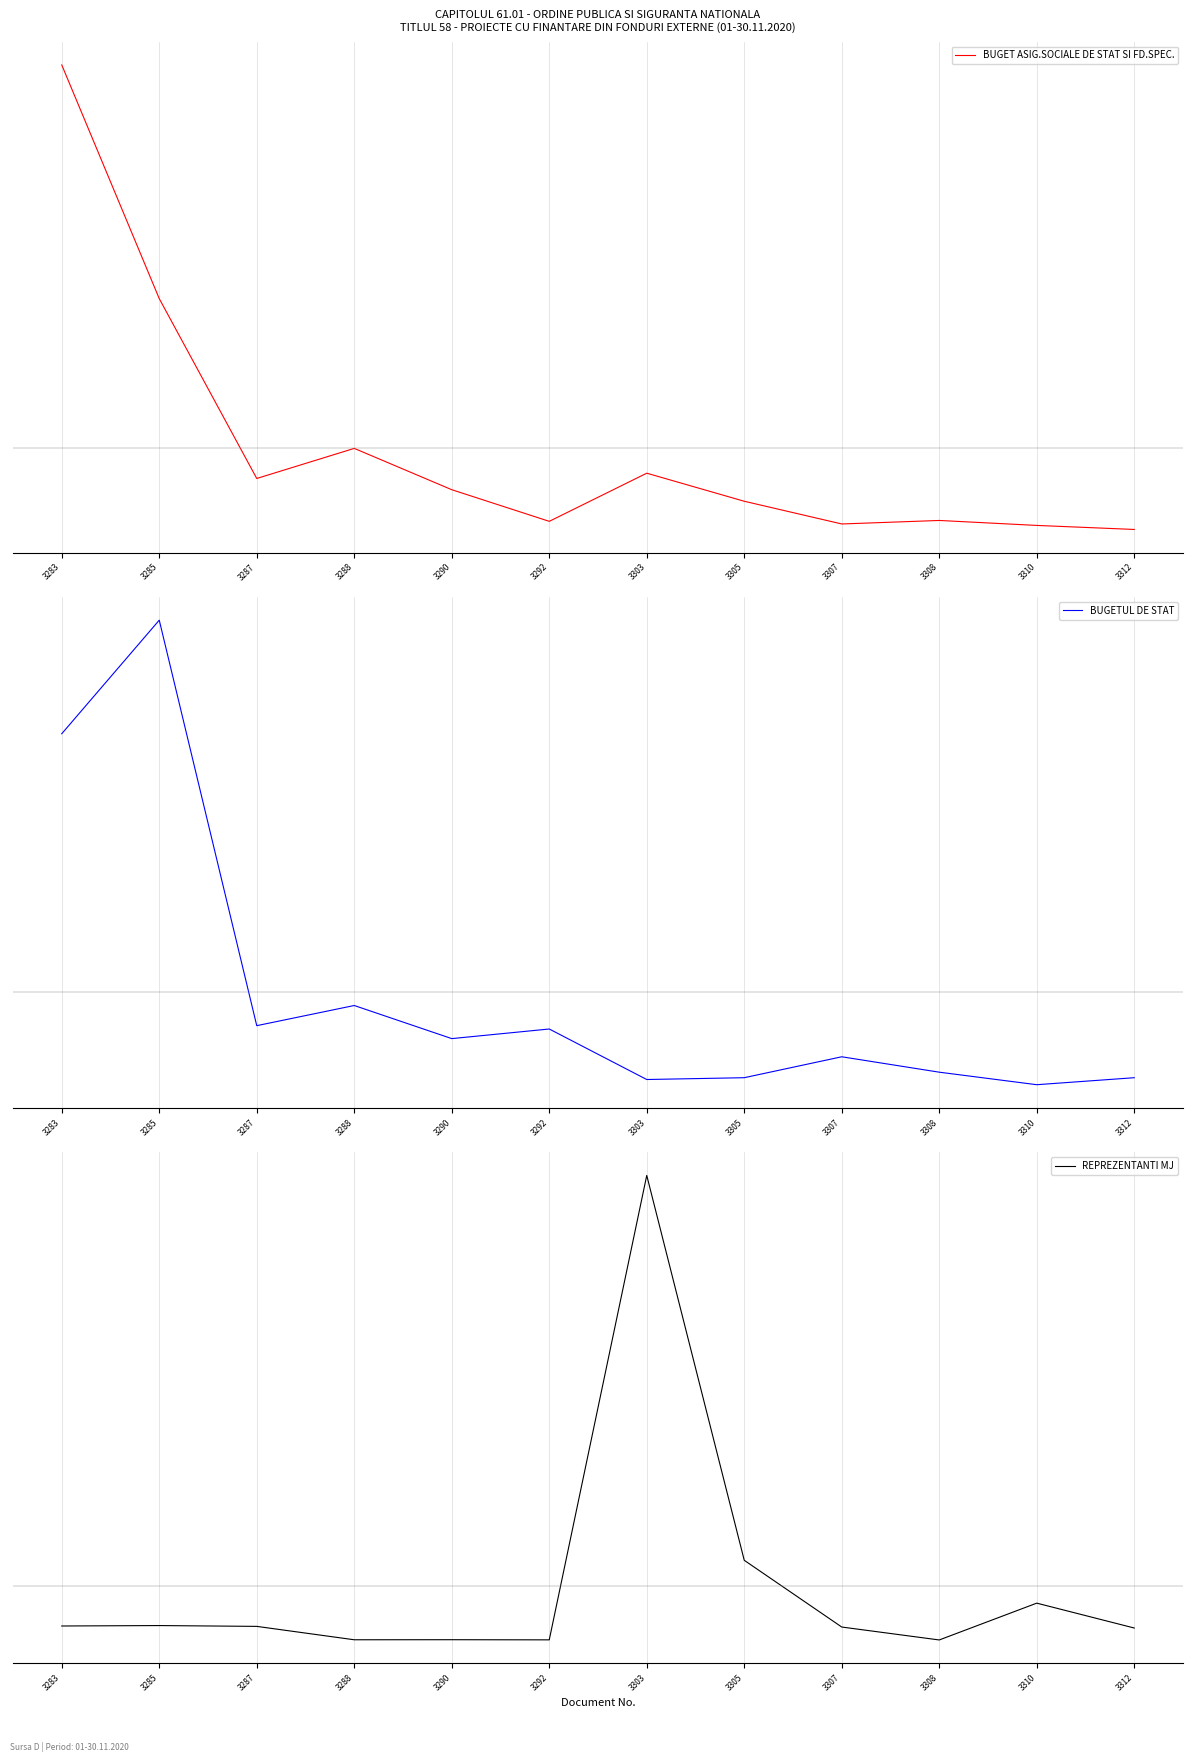

What is the smallest value displayed?

-0.2